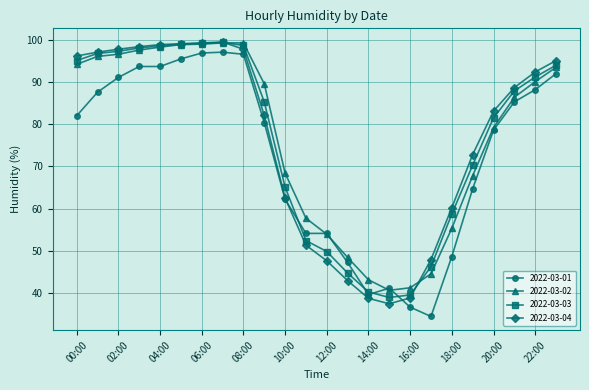

True or false: 2022-03-01 has more than 1 points higher than both neighbors.

True